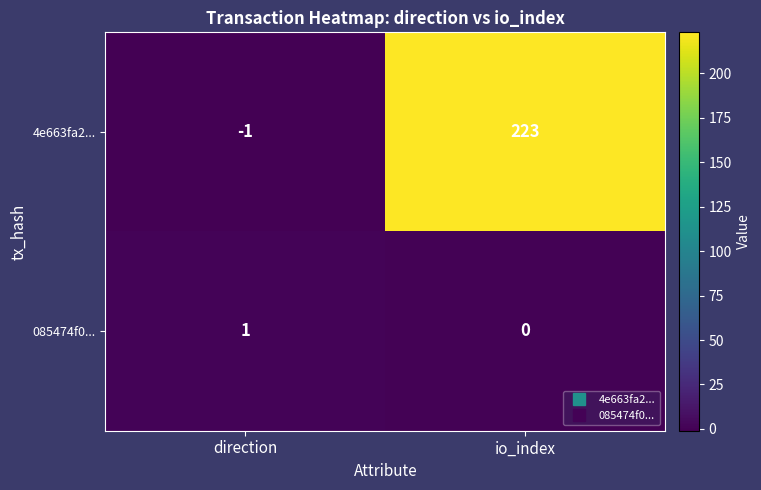

At which category does the chart reach its minimum across all series?

direction